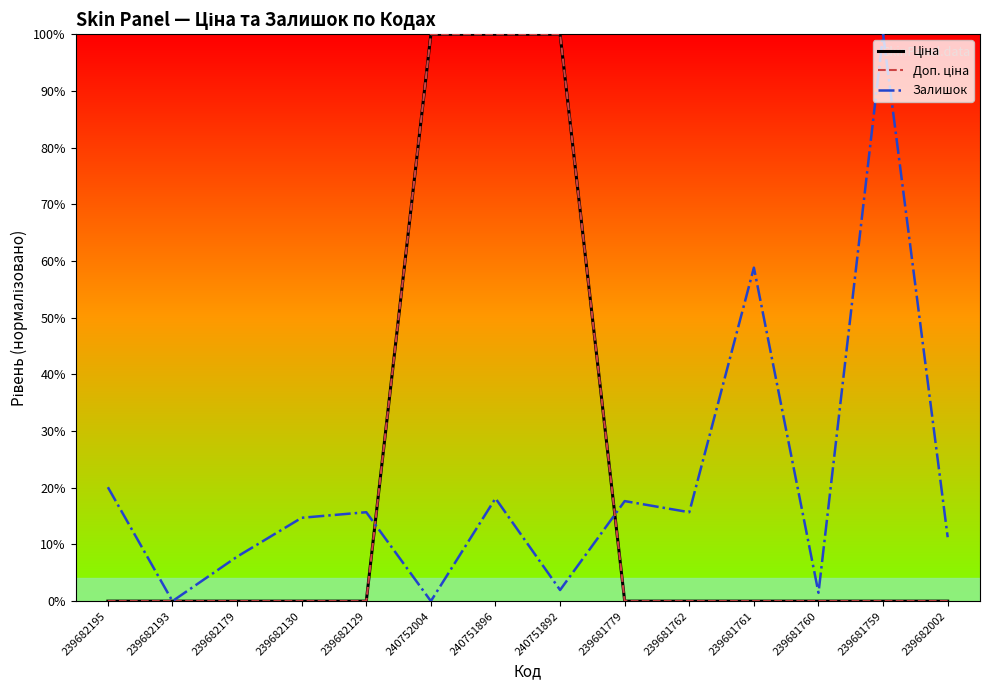

What position from the right is 240751896?

8